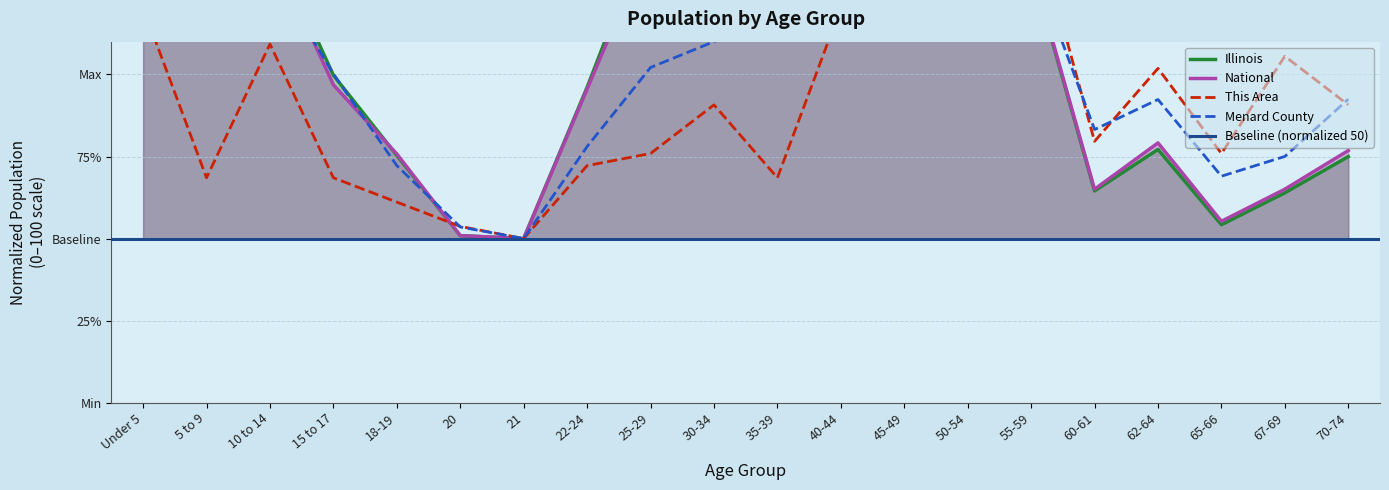

What is the difference between the Illinois values at 18-19 and 50-54?

73.4